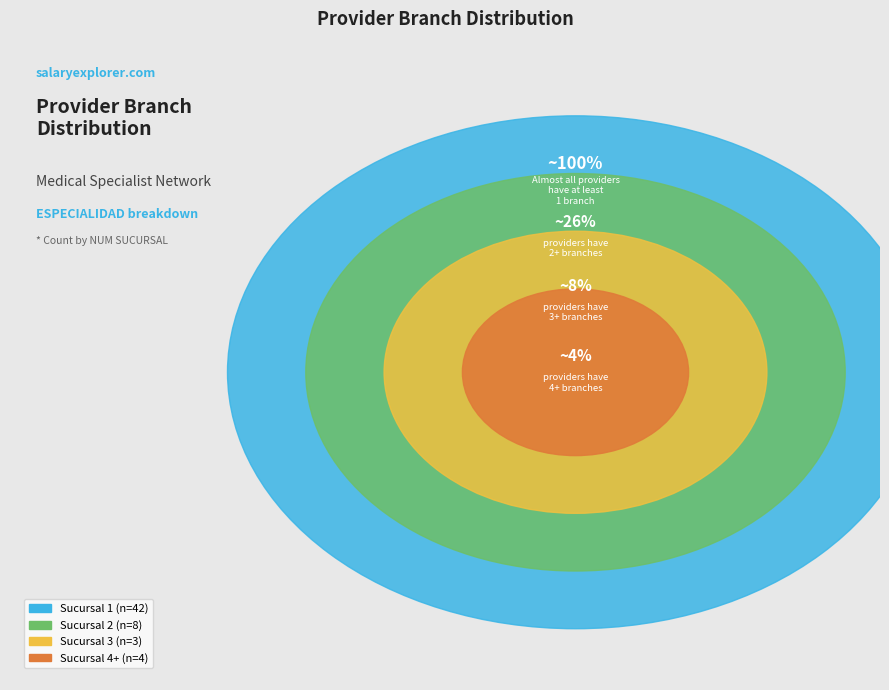

Between Sucursal 1 and Sucursal 4, which is larger?

Sucursal 1